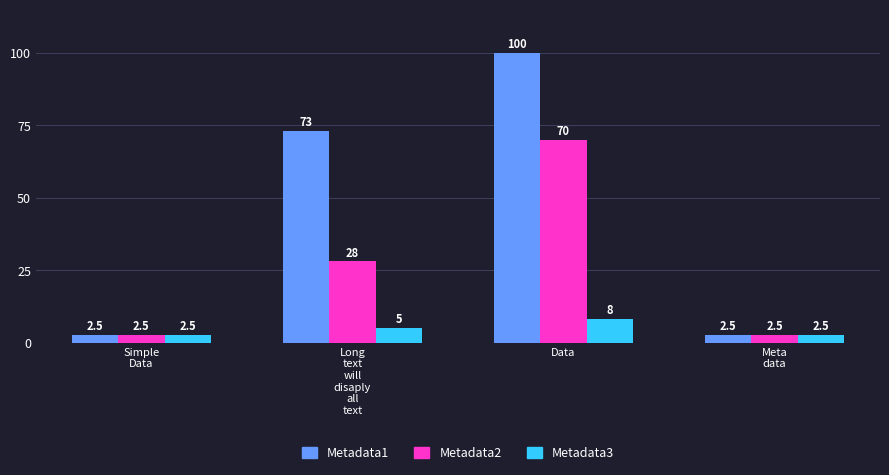

What is the maximum value for Metadata1?

100.0